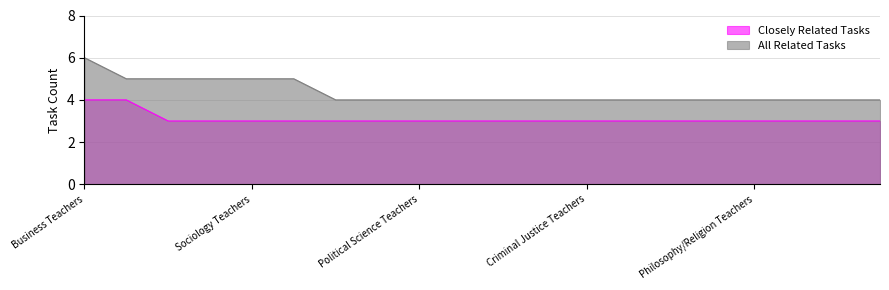

What is the total value across all series at Architecture Teachers?

7